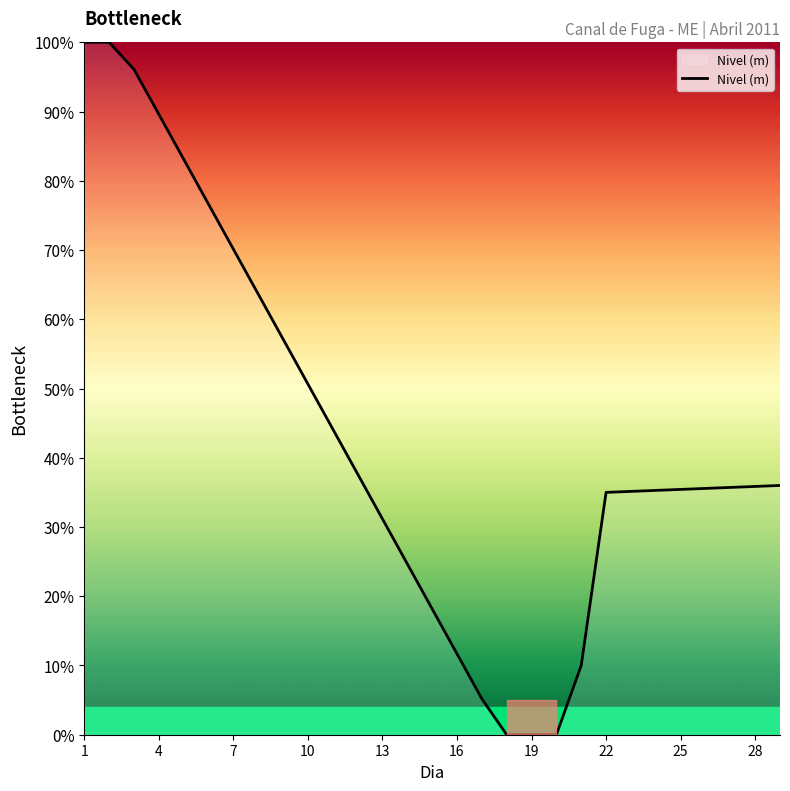

What is the greatest value displayed?

100.0